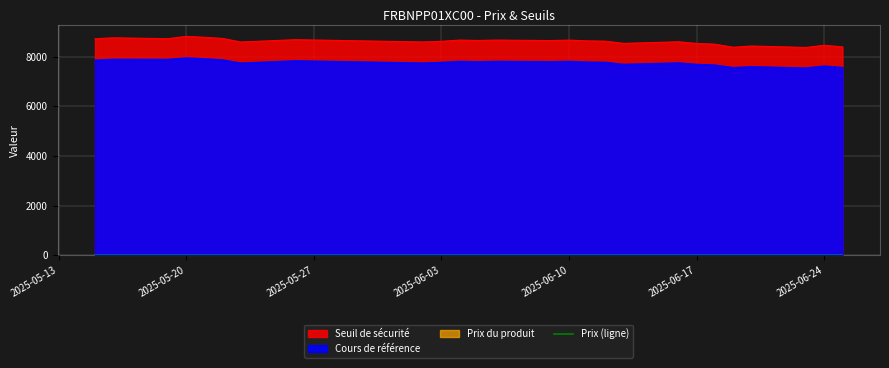

What is the average value of the Seuil de sécurité series?

8602.5